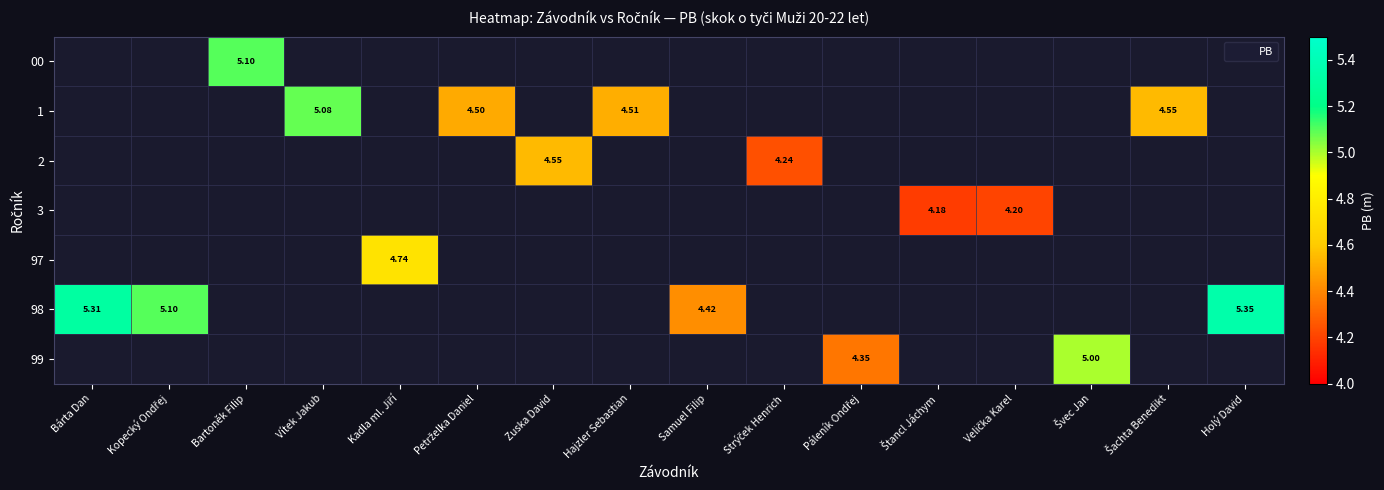

Which label corresponds to the largest value in the chart?

Holý David